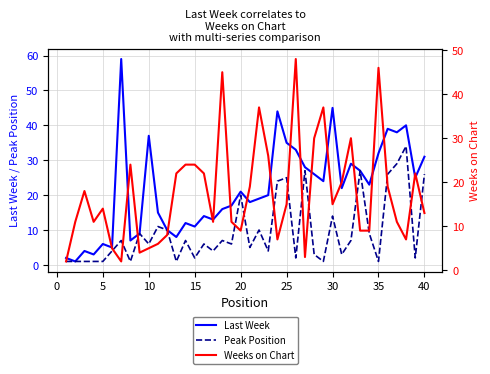

What are all the series names shown in the legend?

Last Week, Peak Position, Weeks on Chart